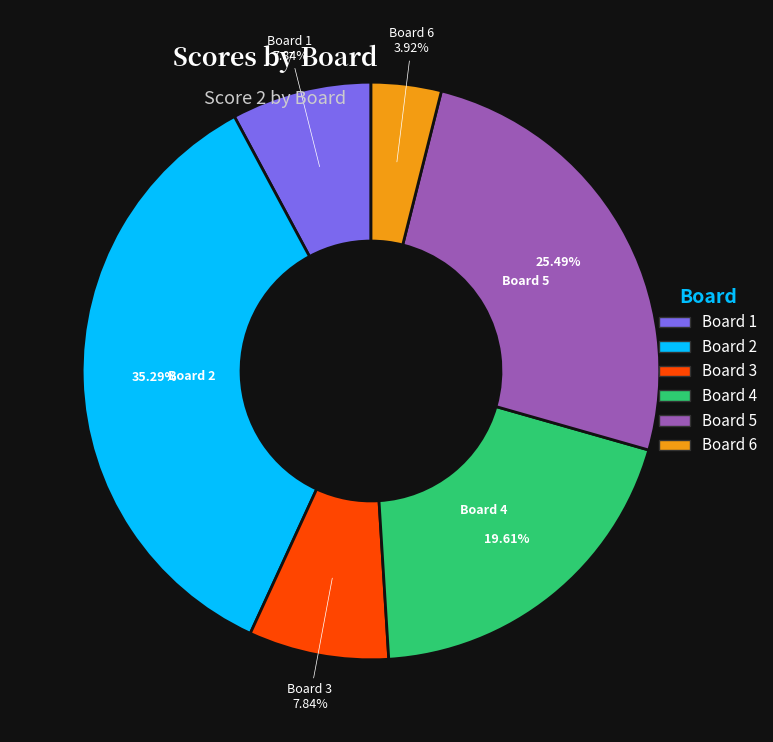

Between Board 1 and Board 2, which is larger?

Board 2